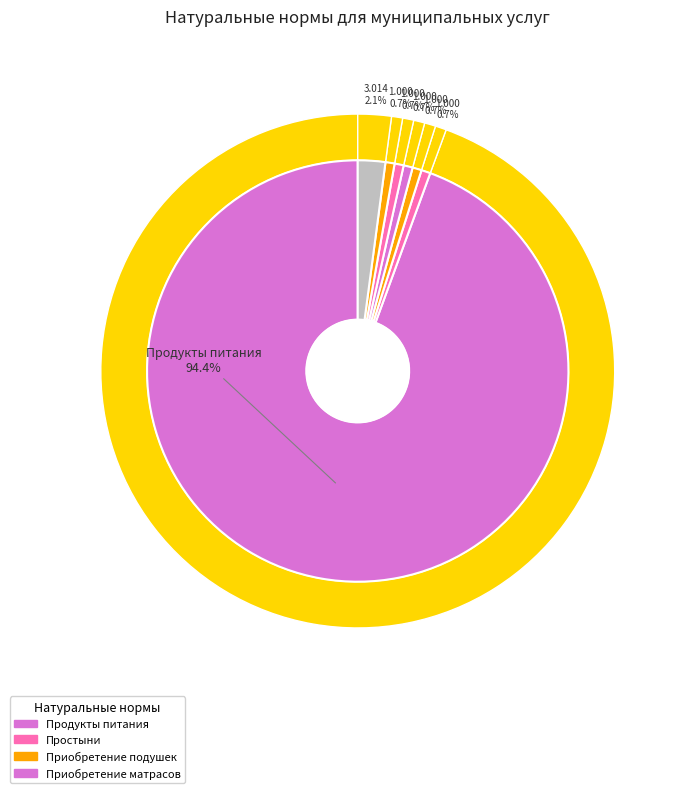

To the nearest percent, what is the average slice percentage?

9%